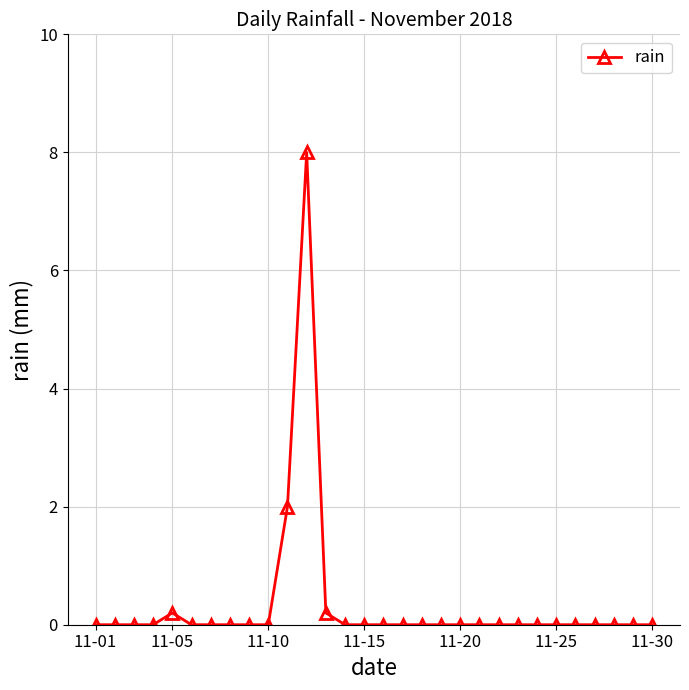

What is the difference between the second highest and second lowest values?

2.0